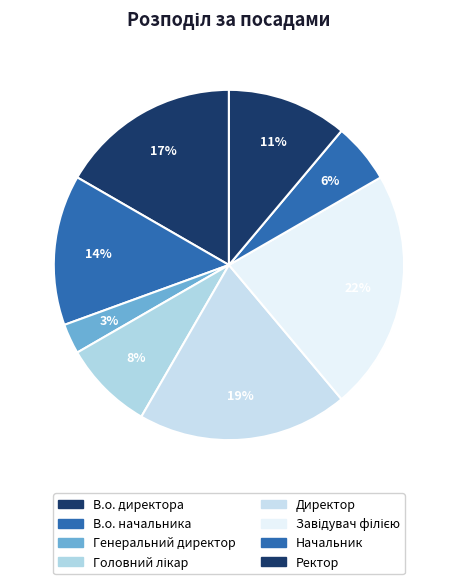

Is it true that Головний лікар is 1% of the pie?

False